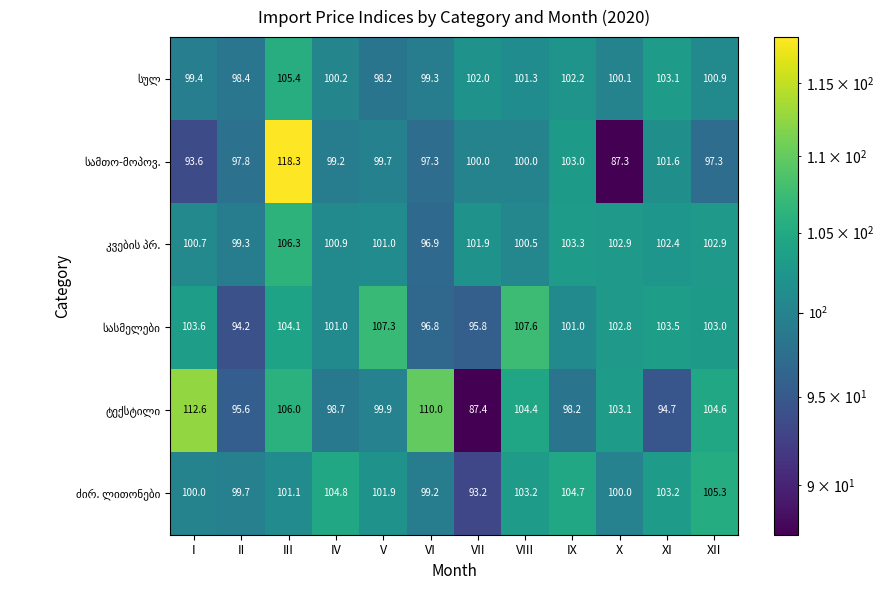

Which label corresponds to the smallest value in the chart?

X